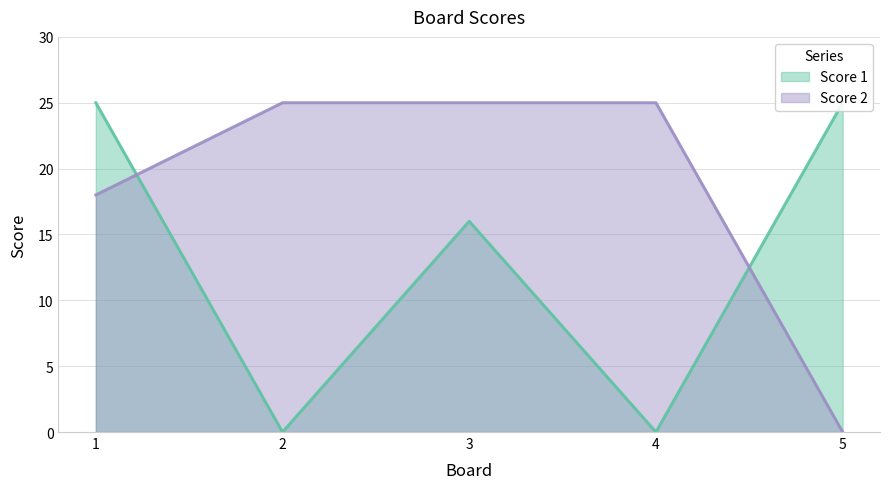

Count the number of categories in the chart.

5